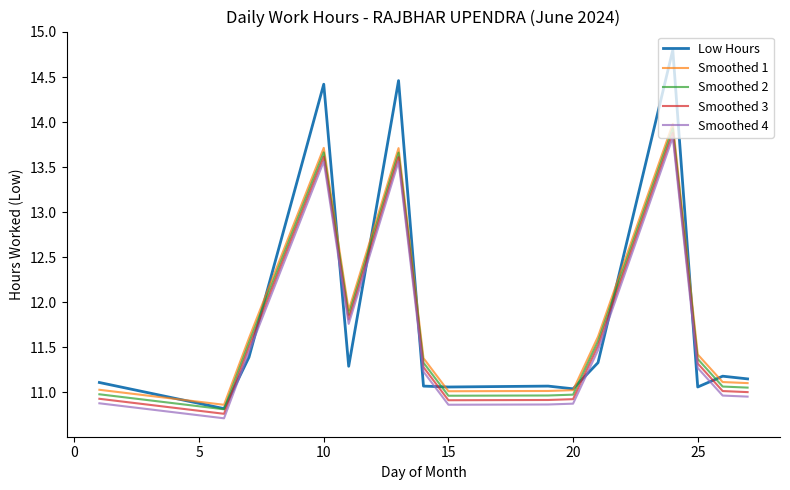

Which series has the largest range (max minus min)?

Low Hours